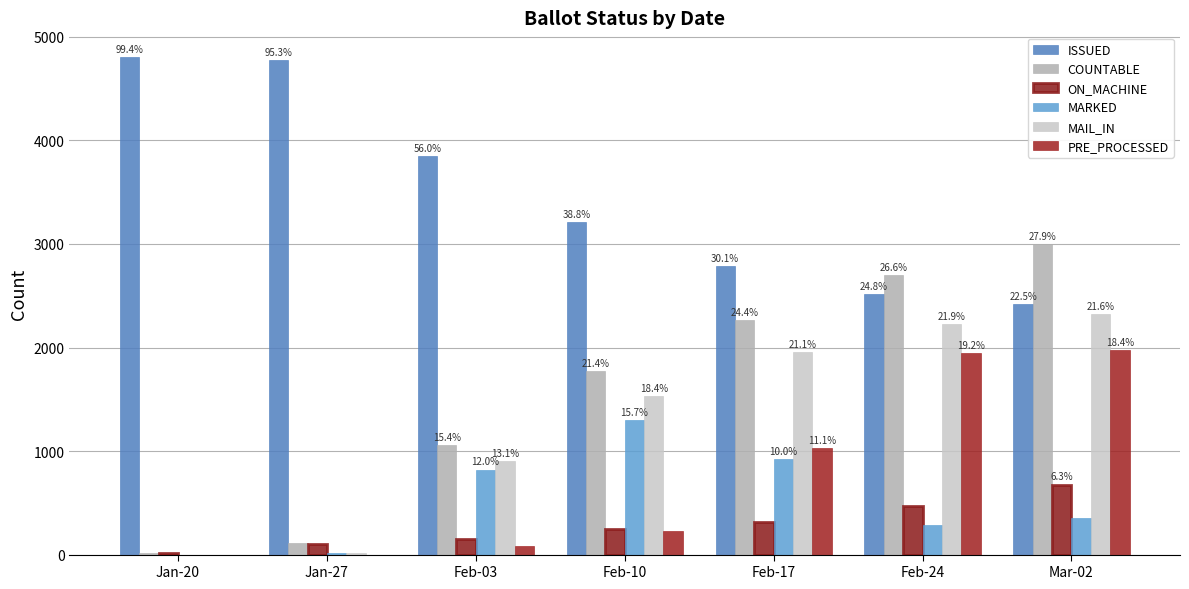

What is the difference between the maximum and minimum values in the MAIL_IN series?

2326